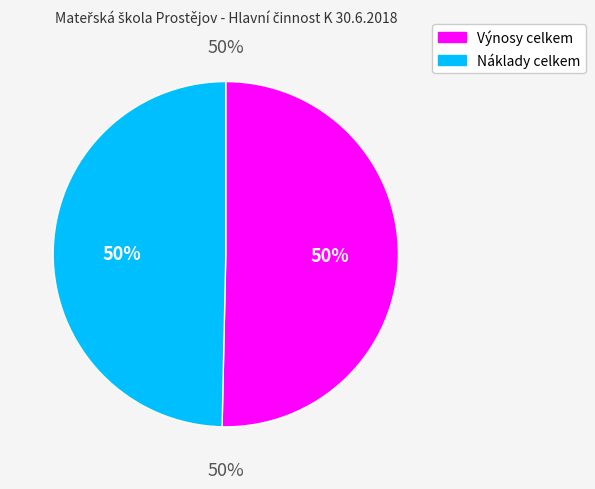

Does Náklady celkem account for over 50% of the chart?

No